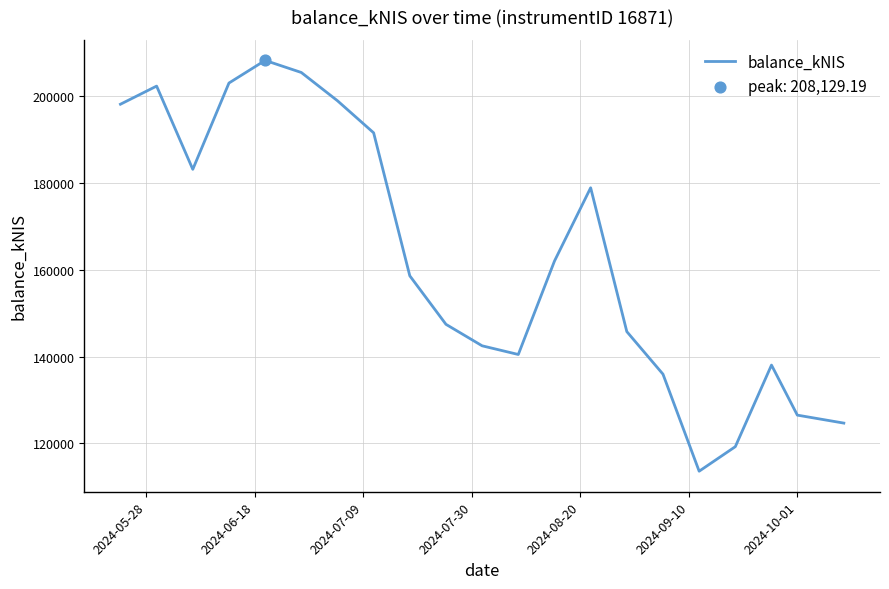

What is the smallest value displayed?

113624.3